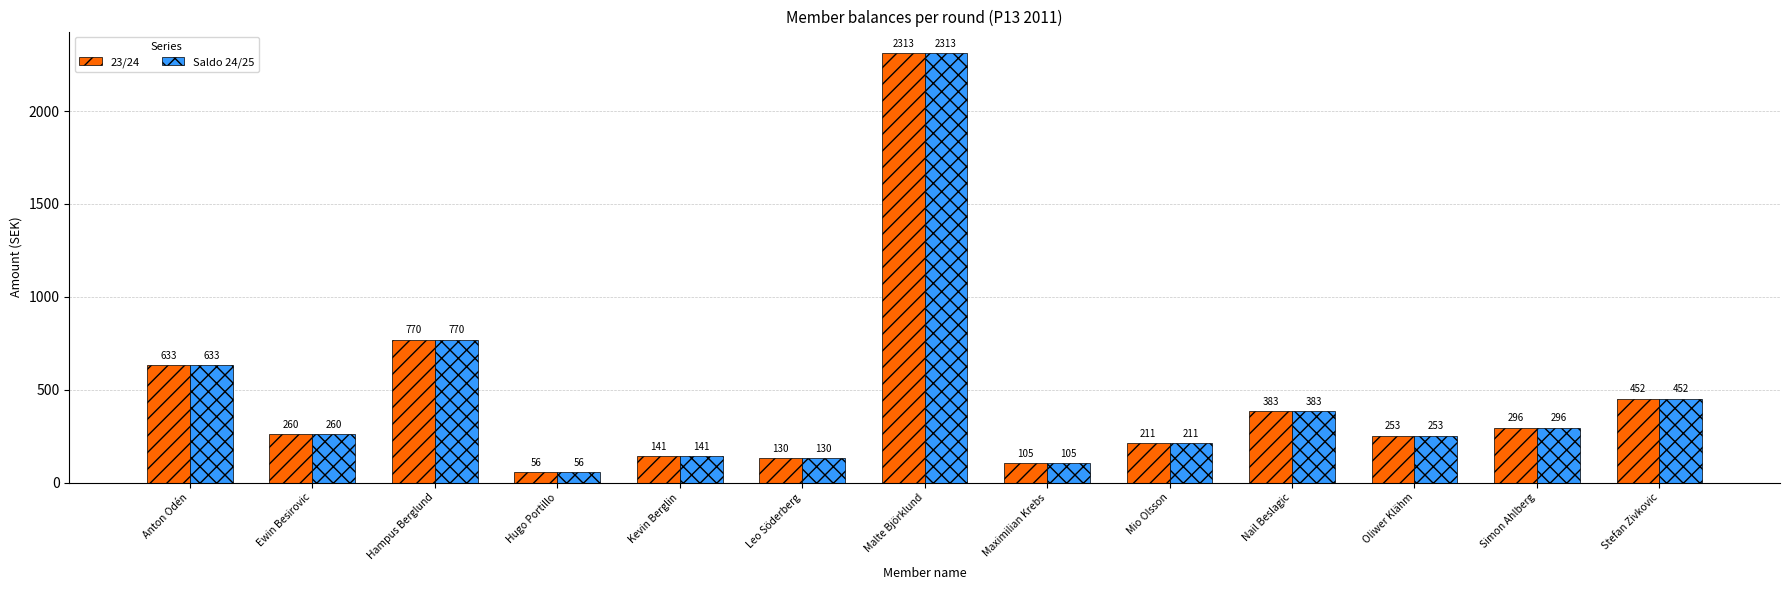

How many data points does each series have?

13